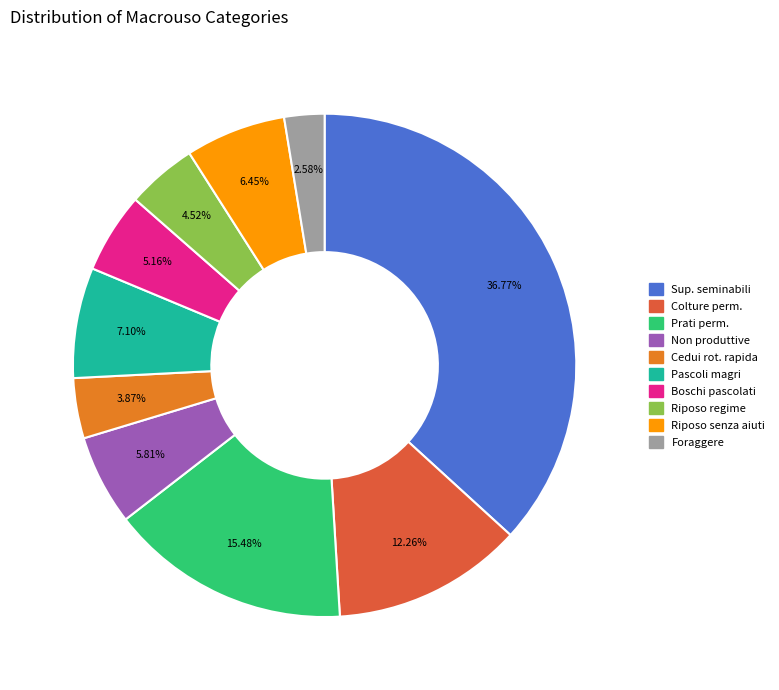

Does any single category account for the majority?

No